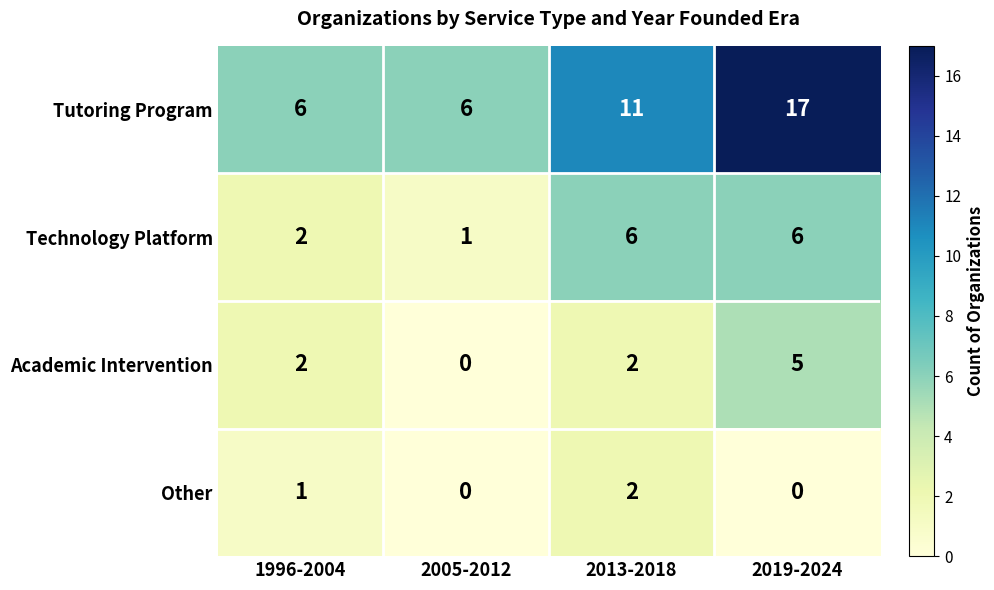

How many Tutoring Program values are between 6 and 17?

4